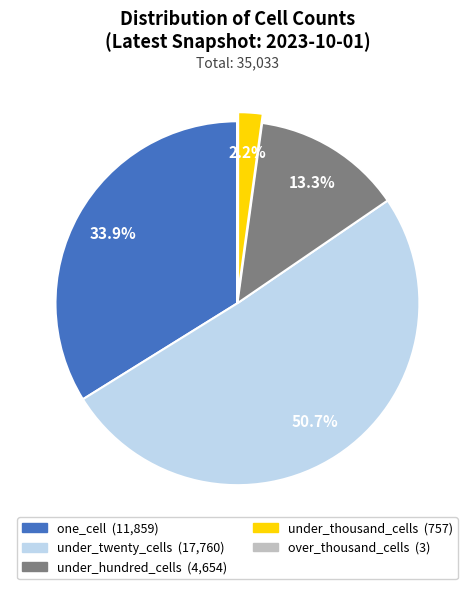

To the nearest percent, what is the average slice percentage?

20%